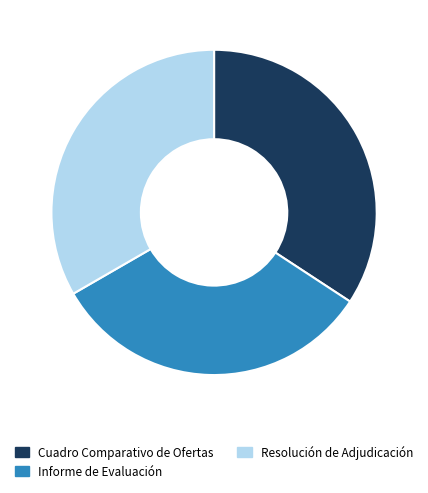

What is the largest slice in the pie chart?

Cuadro Comparativo de Ofertas